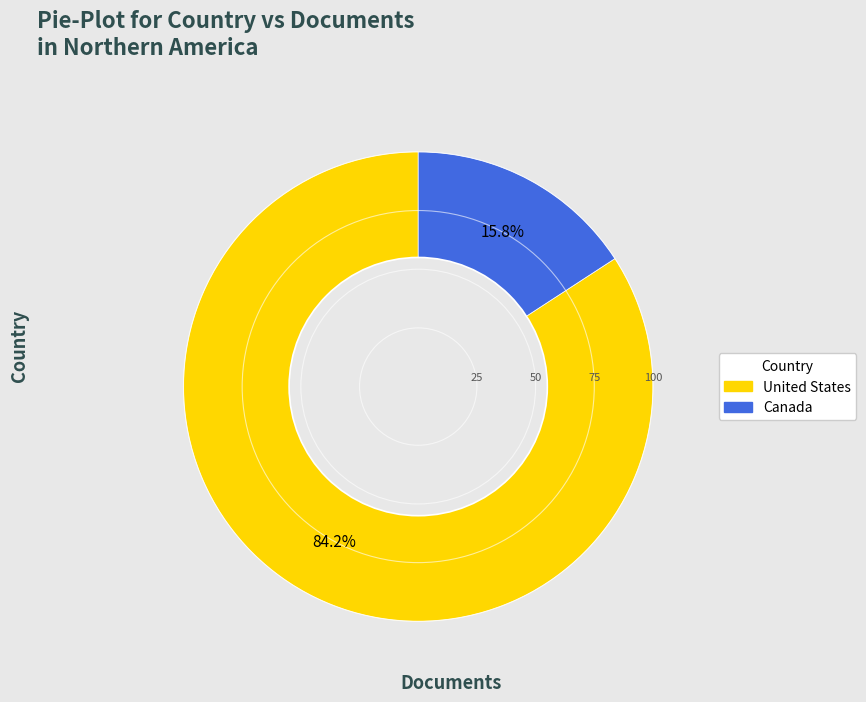

Combined, what portion of the pie is United States and Canada?

100.0%